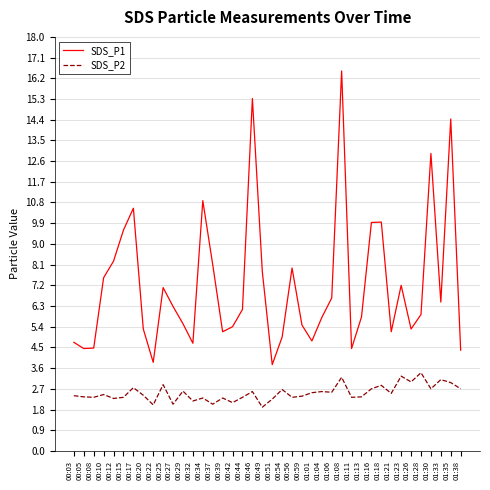

What is the total value across all series at 00:46?

17.9